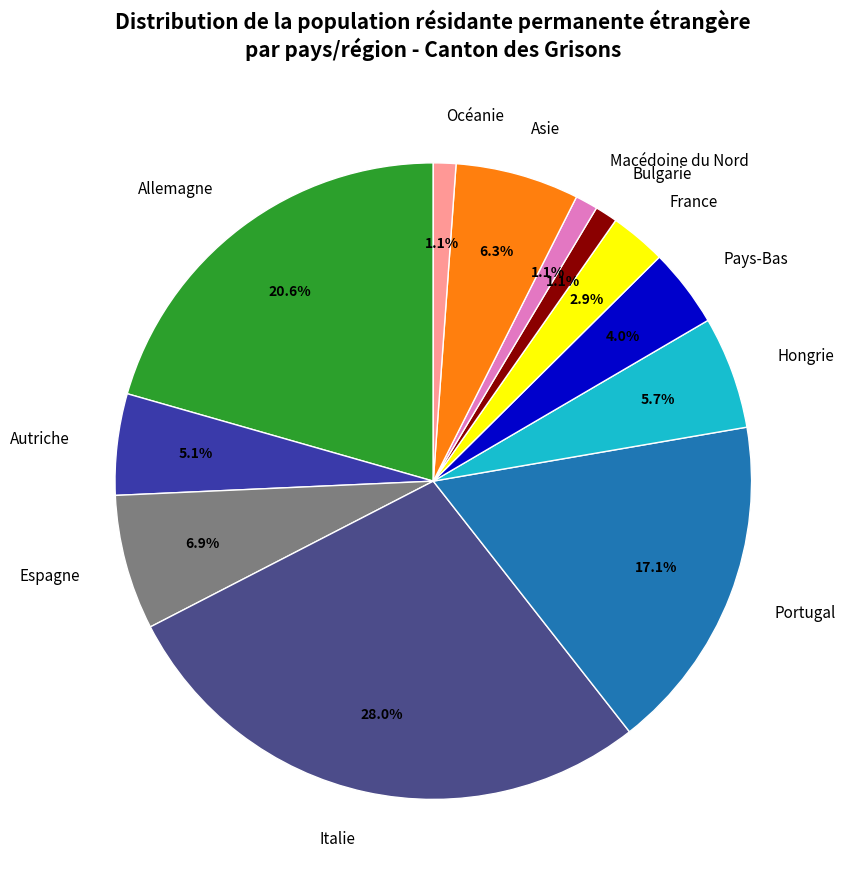

Which has a higher value, France or Espagne?

Espagne